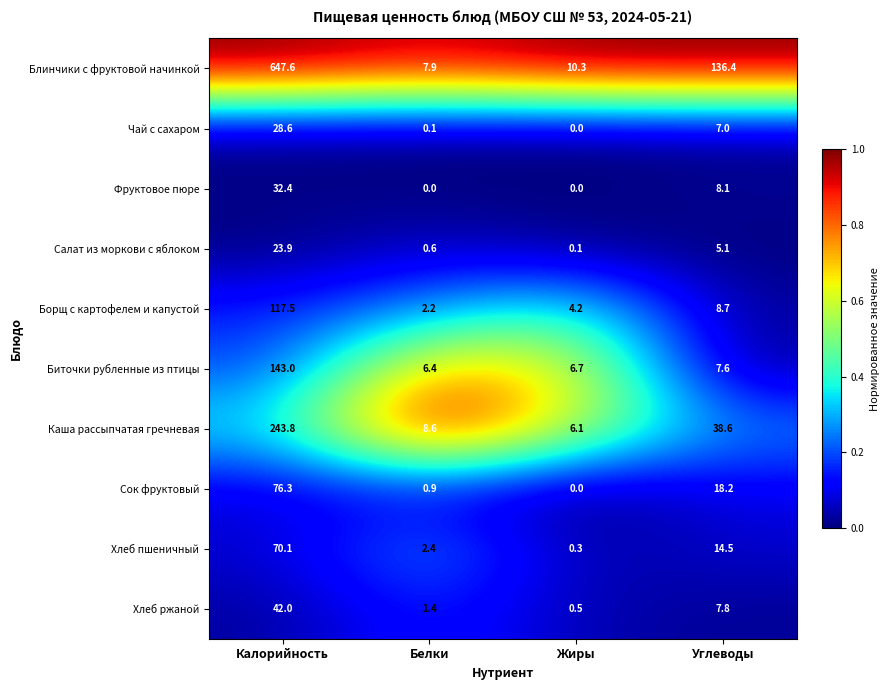

What is the difference between the highest and lowest values at Жиры?

10.3